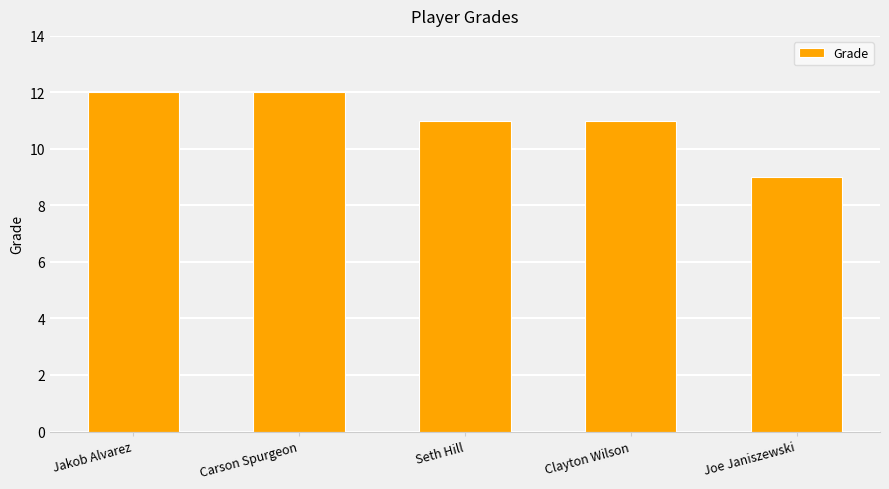

Approximately how many times larger is the value at Jakob Alvarez compared to Clayton Wilson?

1.1